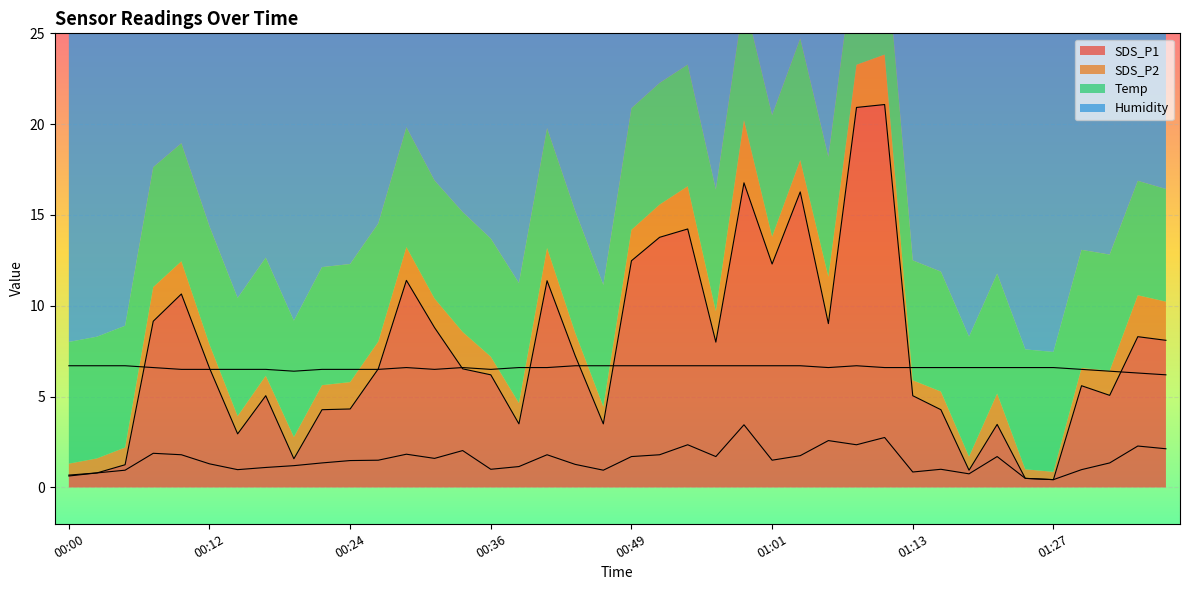

The value of SDS_P1 at 00:51 is 13.8. True or false?

True